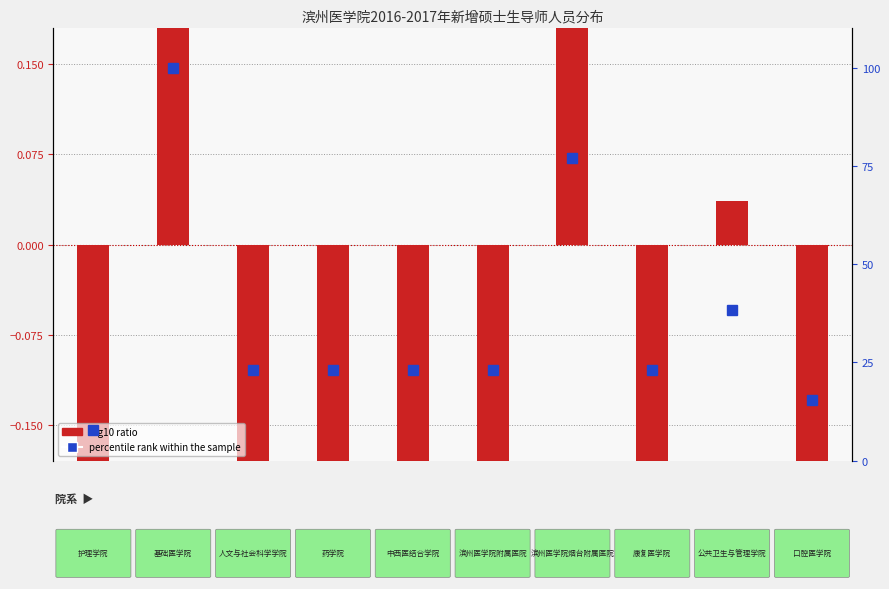

List the series in order of their peak value, highest first.

percentile rank within the sample, log10 ratio